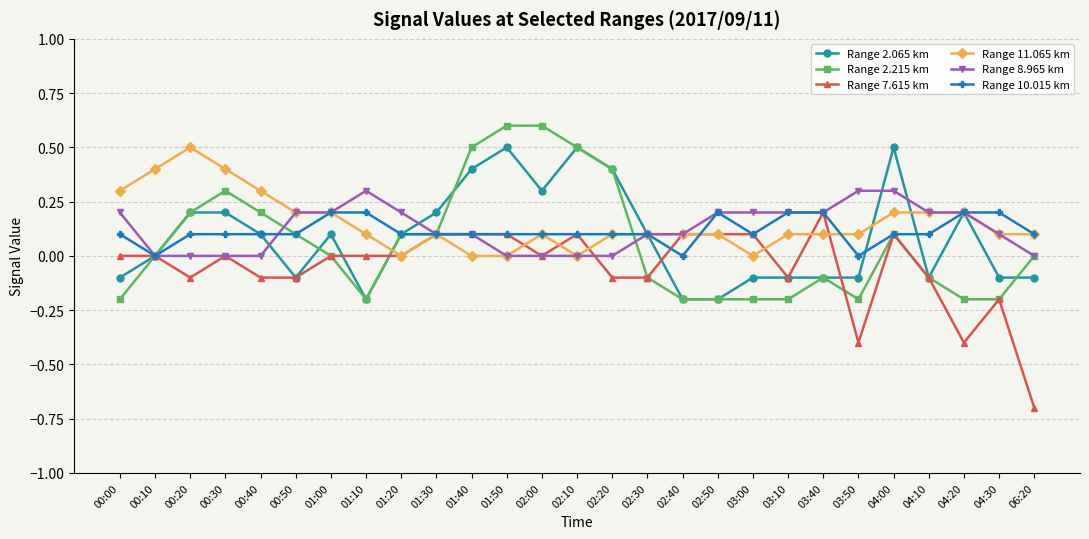

What is the difference between the Range 10.015 km values at 04:20 and 03:00?

0.1